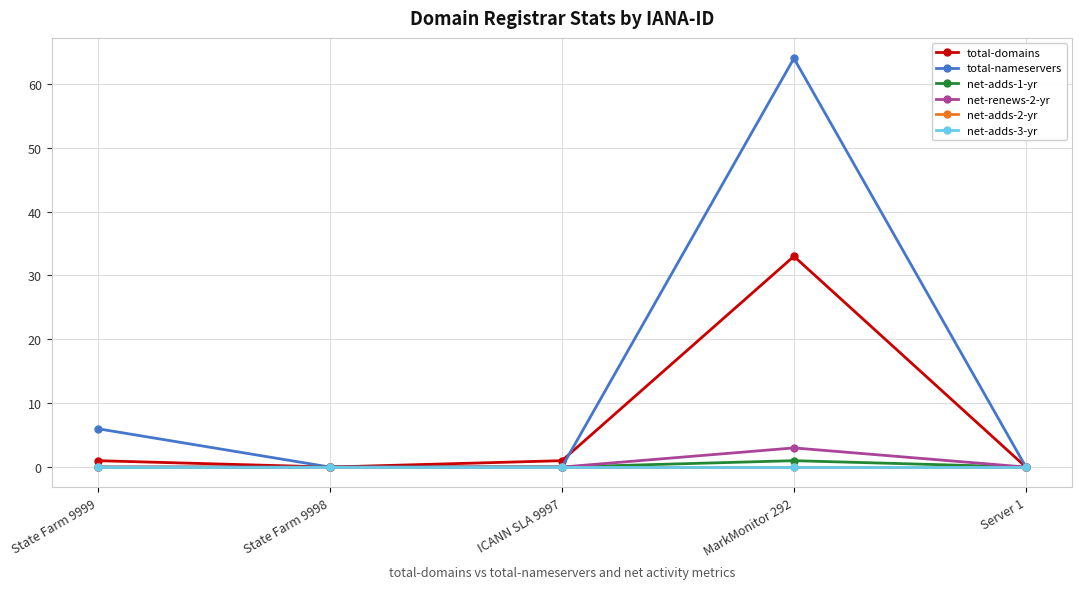

What is the label of the 5th point from the left?

Server 1